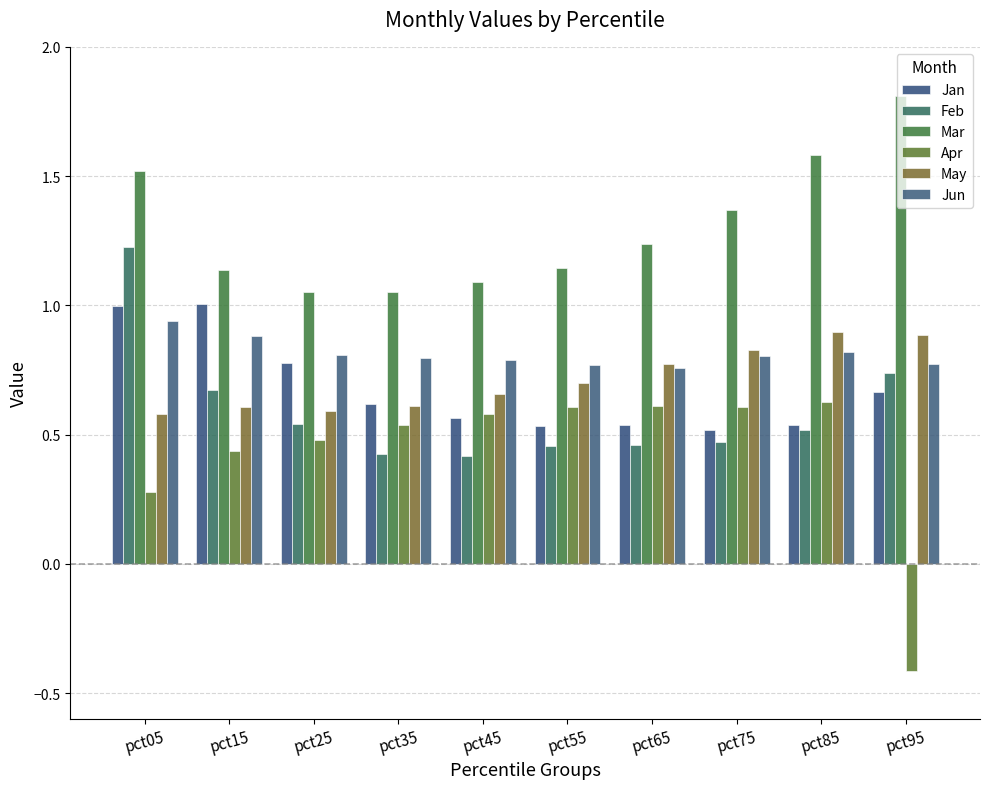

Count the Apr values in the range 0 to 1.

9